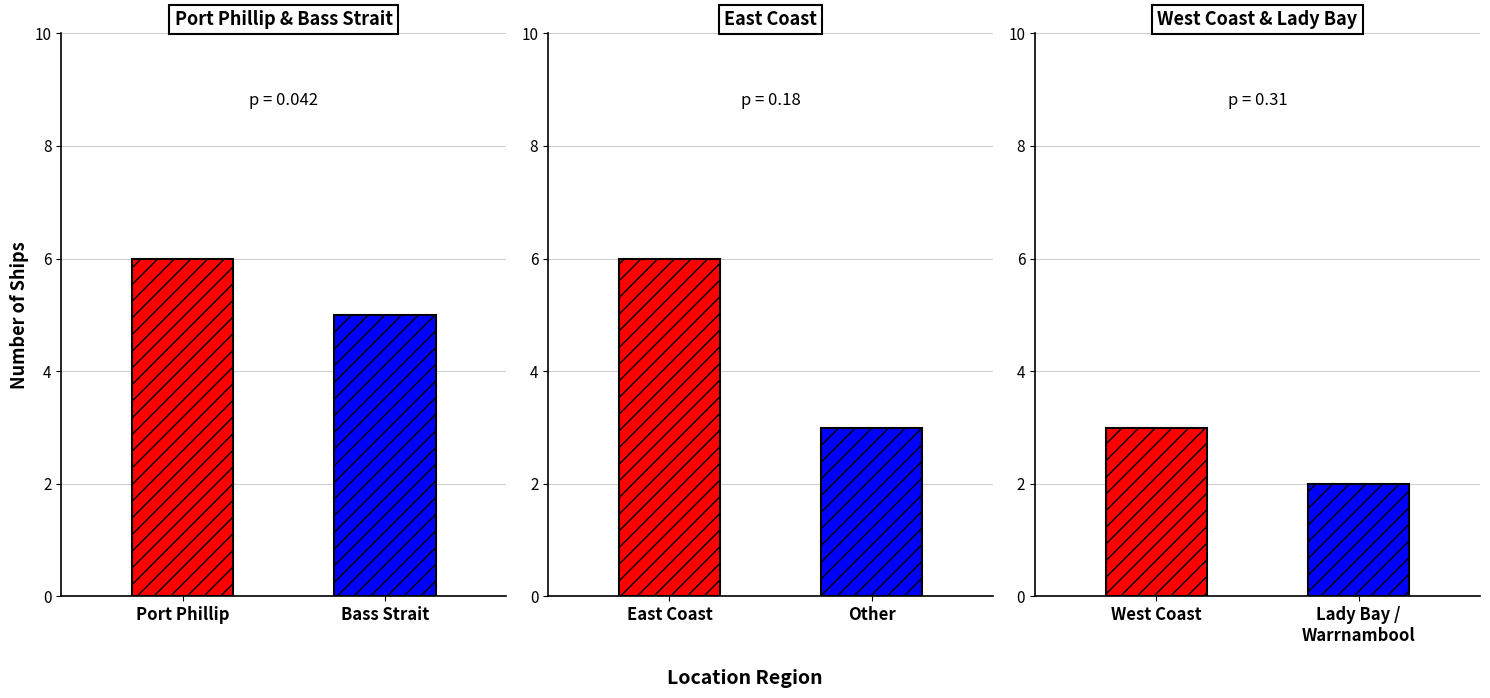

What is the change in value from East Coast to West Coast?

-3